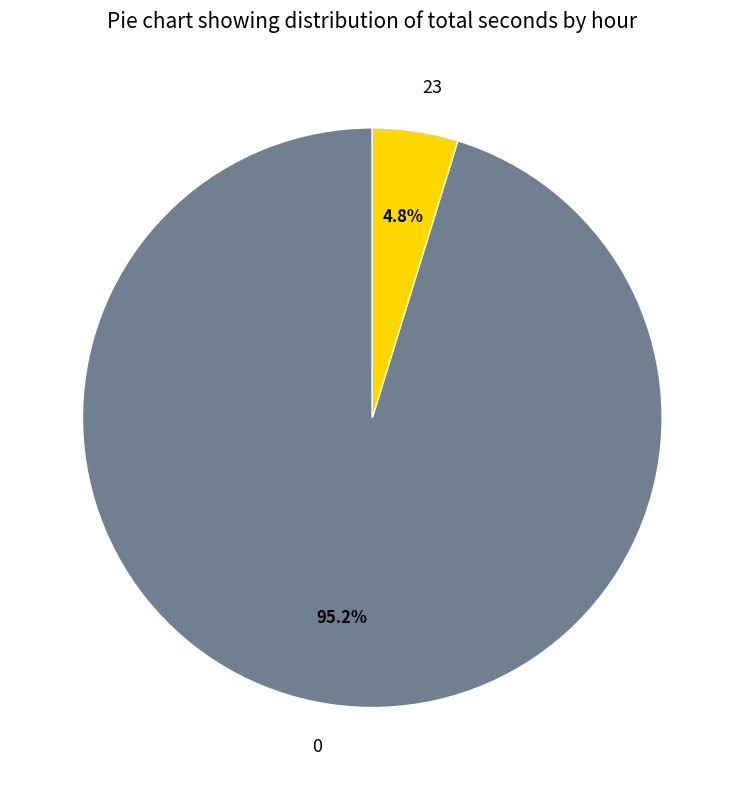

How much of the chart is everything except 23?

95.2%